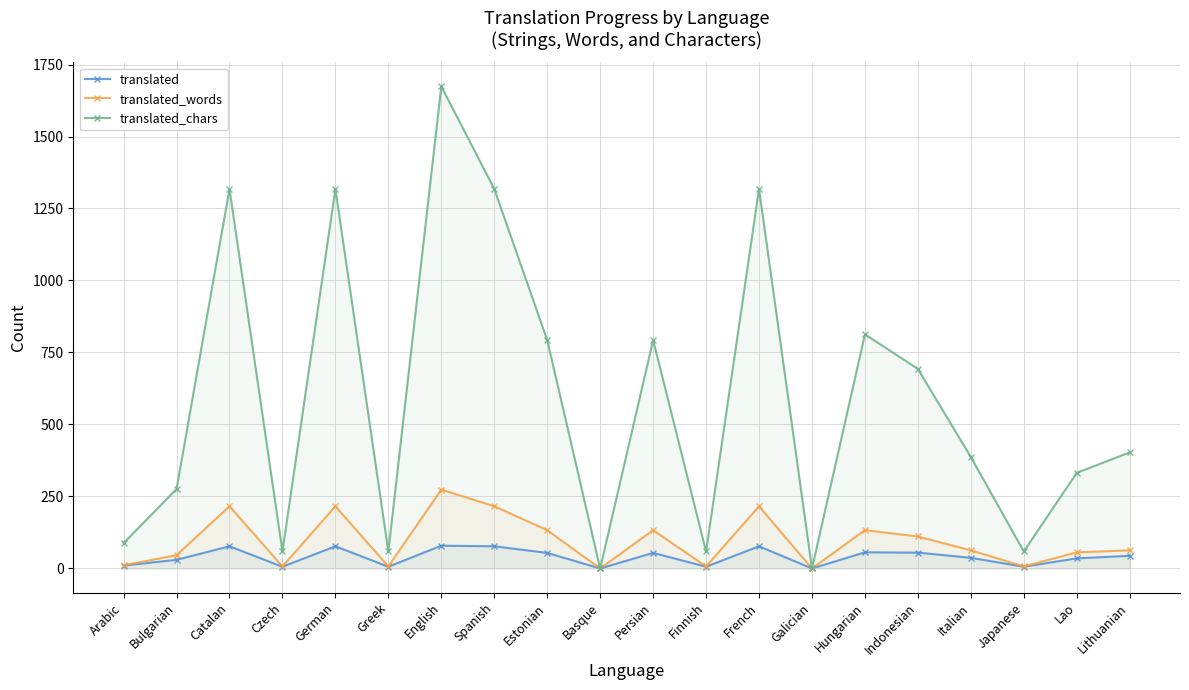

What is the label of the 3rd point from the right?

Japanese